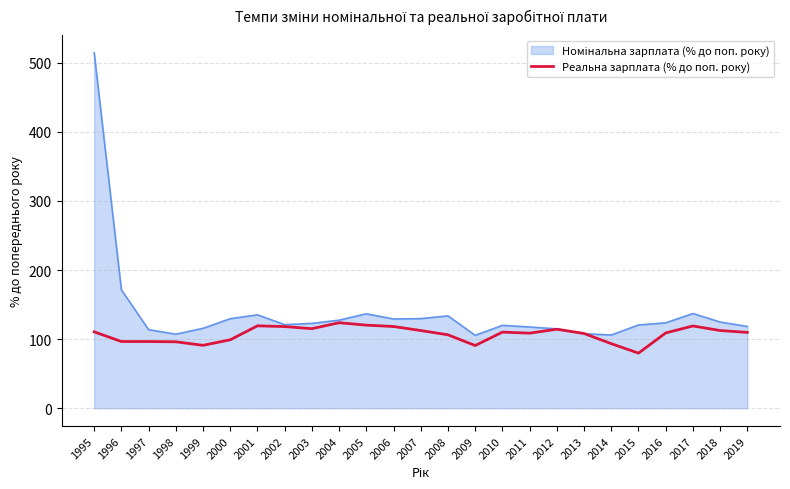

What is the spread (max minus min) of values at 2000?

30.5